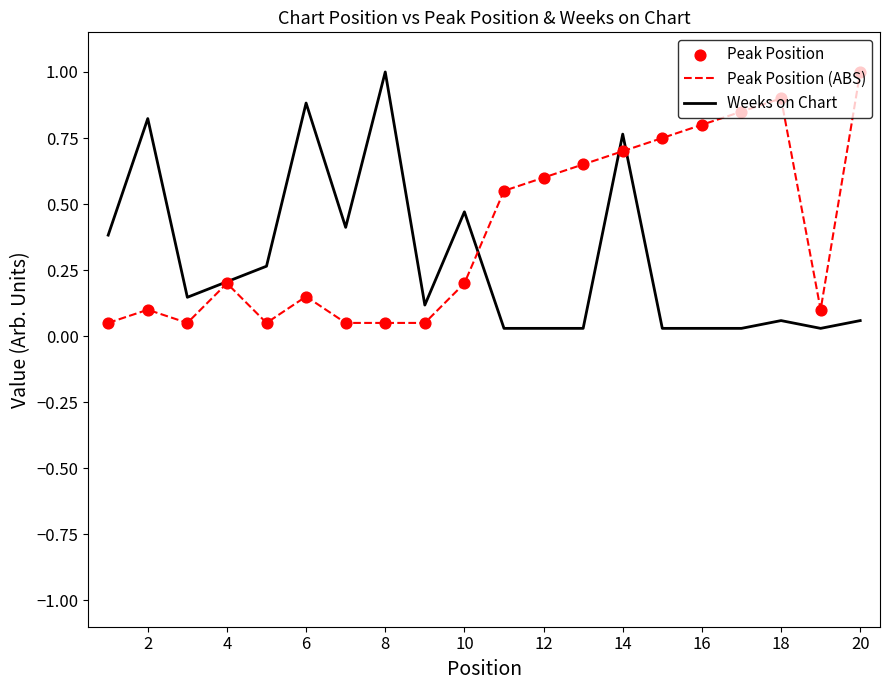

What is the maximum value shown in the chart?

1.0